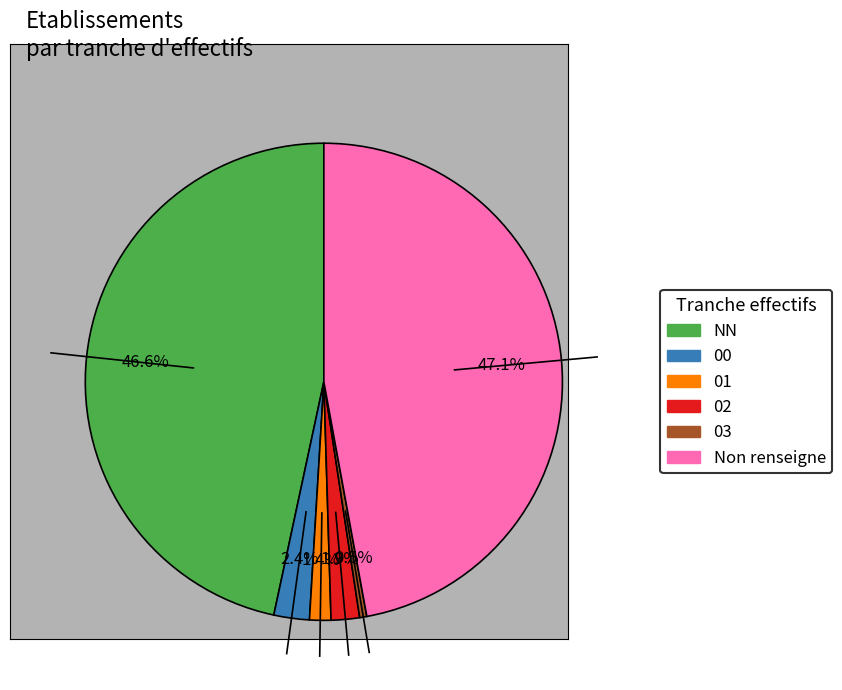

Is there a majority slice in this chart?

No